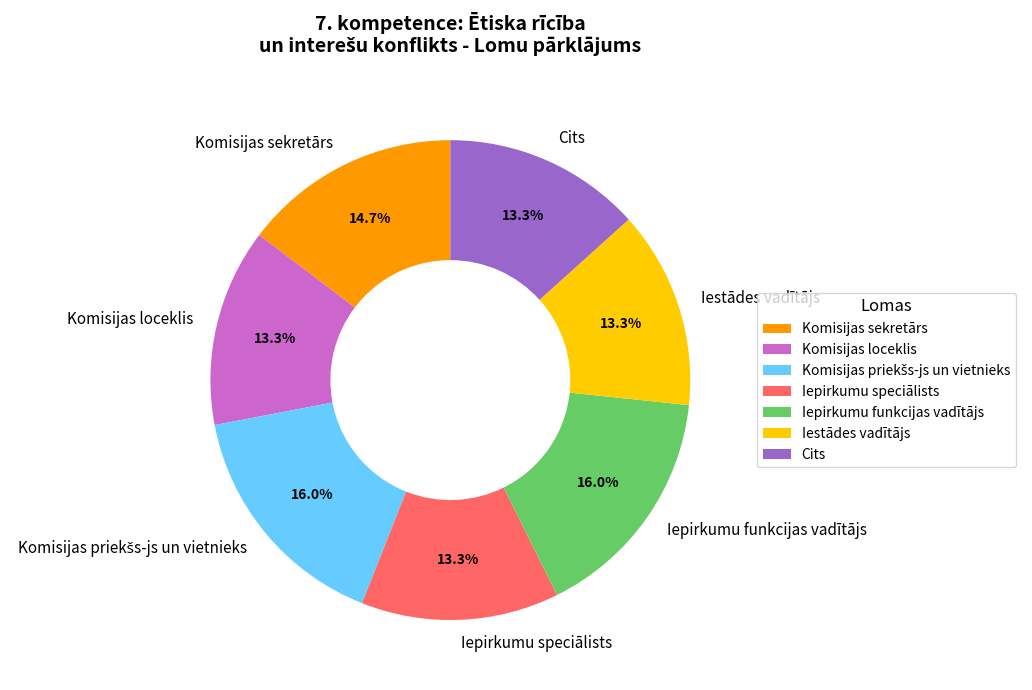

To the nearest percent, what percentage of the pie is Komisijas sekretārs?

15%